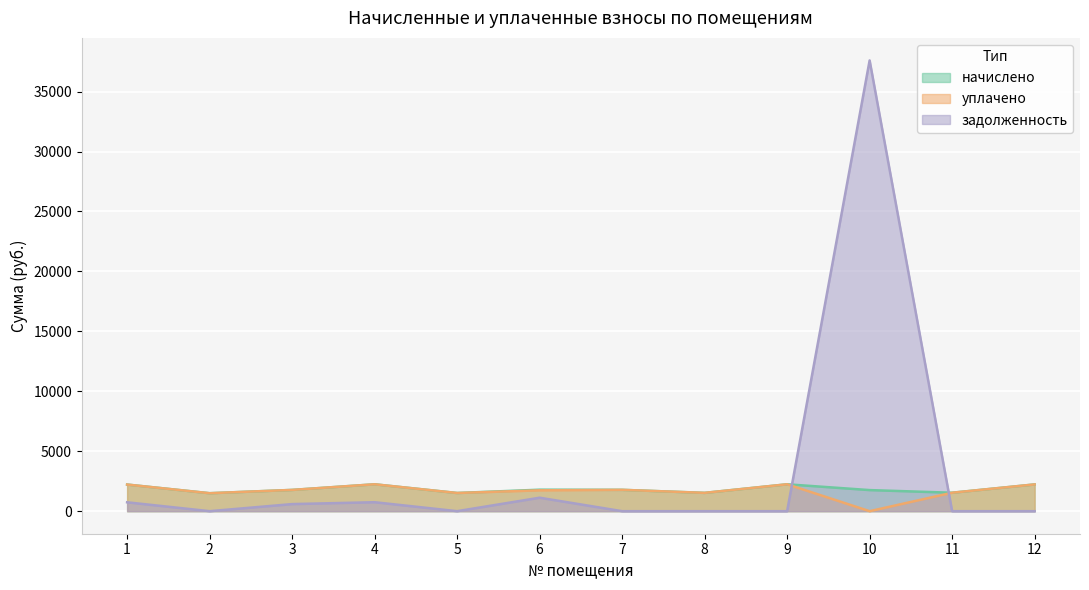

At how many categories does at least one series exceed 3877?

1